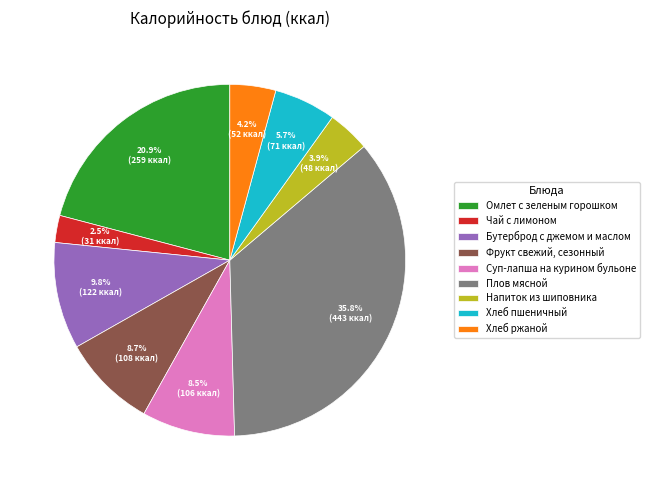

To the nearest percent, what is the combined percentage of Напиток из шиповника and Хлеб пшеничный?

10%